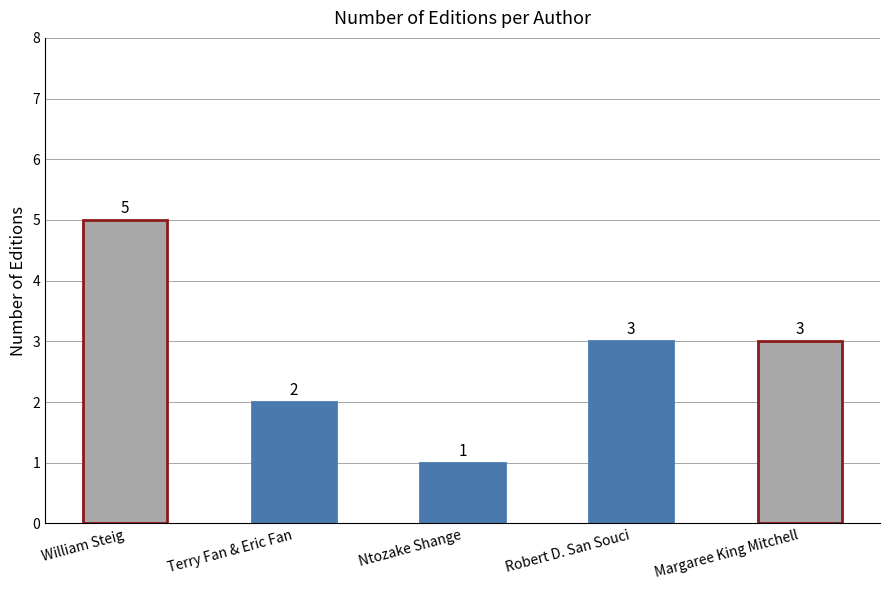

Which category has the highest value across all series?

William Steig